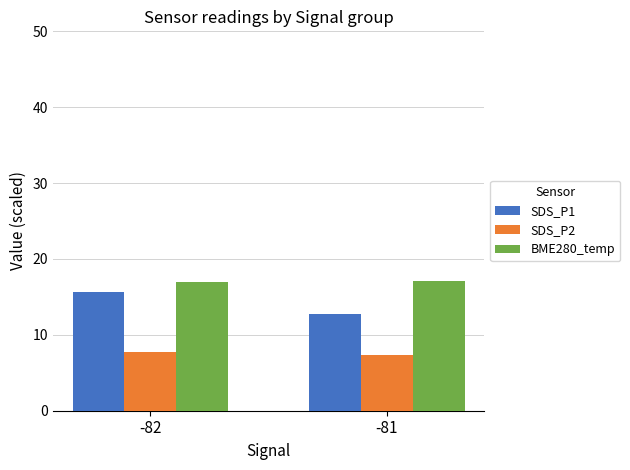

What is the spread (max minus min) of values at -81?

9.7